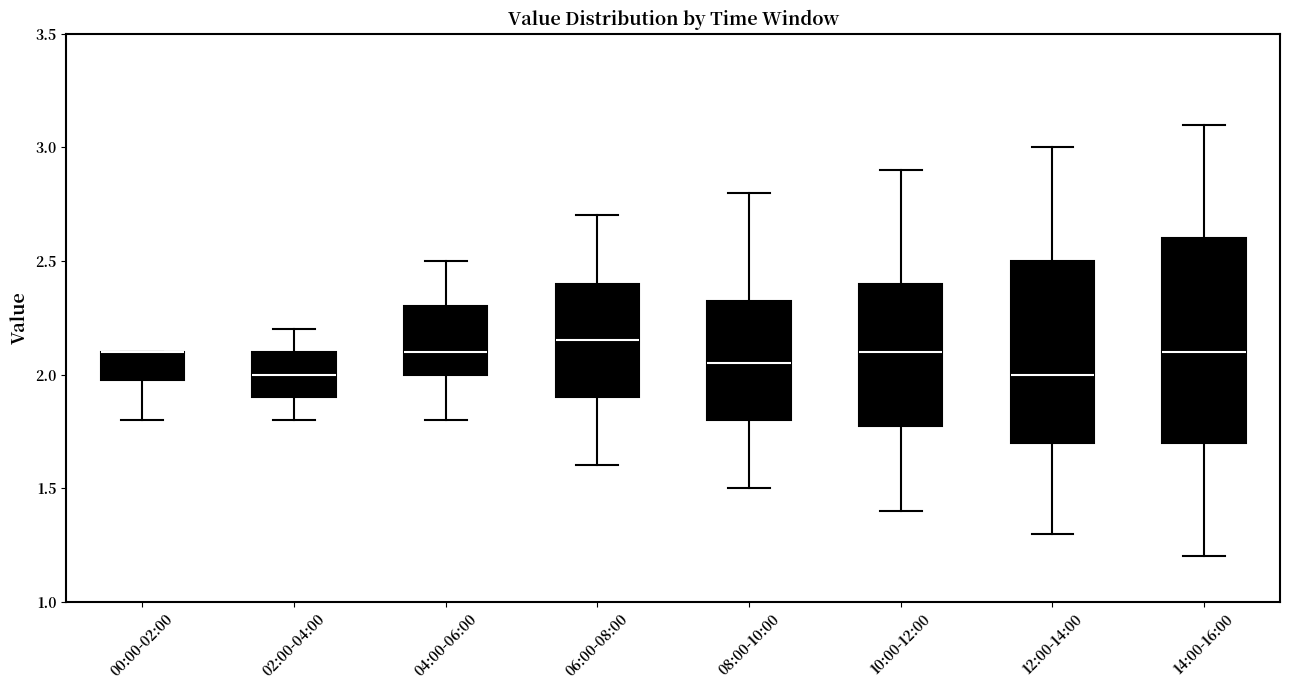

Reading left to right, read every box against the y-axis: the position of its median line, the range the box covers, and the ends of its whiskers. The values are not printed on the chart, so give them approximately, as read against the axis.

00:00-02:00: median 2.10 (drawn on the box's upper edge), box 2.00 to 2.10, whiskers 1.80 to 2.10
02:00-04:00: median 2.00, box 1.90 to 2.10, whiskers 1.80 to 2.20
04:00-06:00: median 2.10, box 2.00 to 2.30, whiskers 1.80 to 2.50
06:00-08:00: median 2.15, box 1.90 to 2.40, whiskers 1.60 to 2.70
08:00-10:00: median 2.05, box 1.80 to 2.35, whiskers 1.50 to 2.80
10:00-12:00: median 2.10, box 1.80 to 2.40, whiskers 1.40 to 2.90
12:00-14:00: median 2.00, box 1.70 to 2.50, whiskers 1.30 to 3.00
14:00-16:00: median 2.10, box 1.70 to 2.60, whiskers 1.20 to 3.10